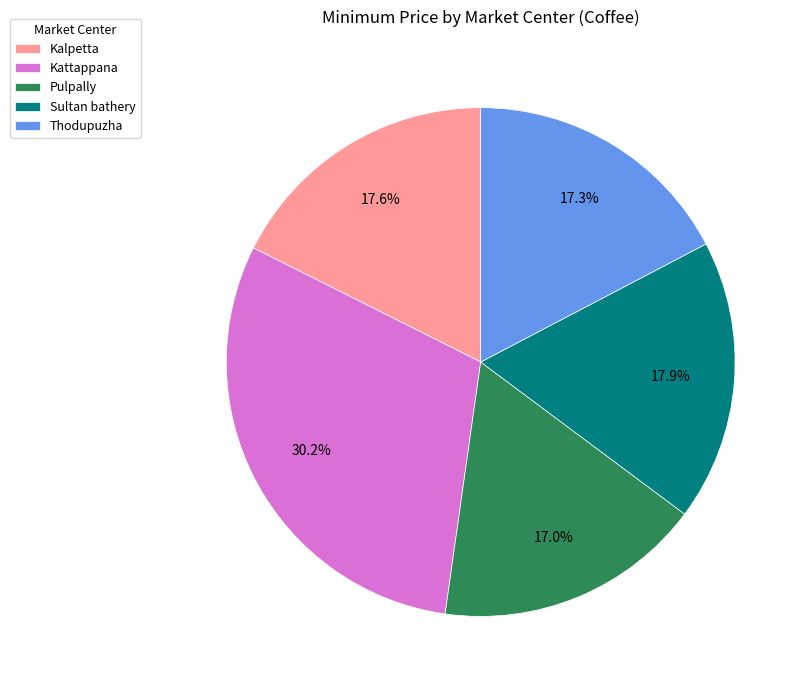

Is Sultan bathery the majority of the pie?

No